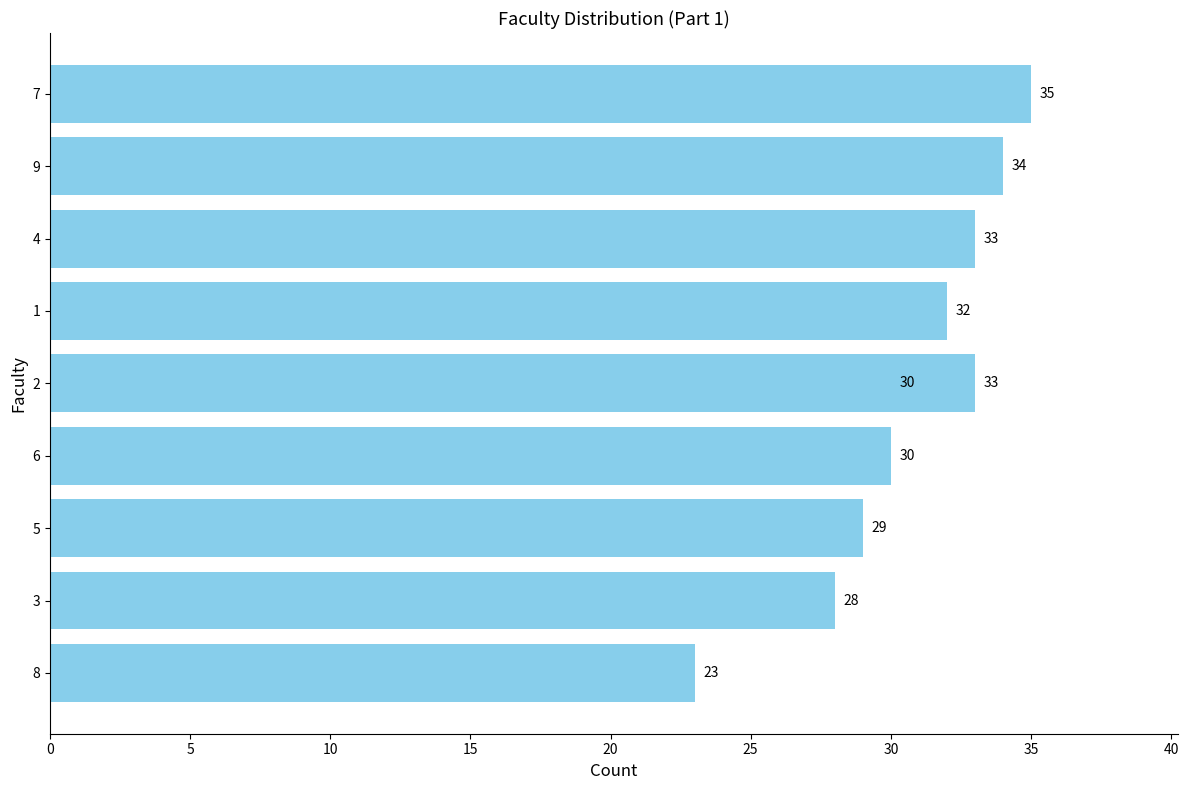

True or false: the data shows 5 at 8.

False